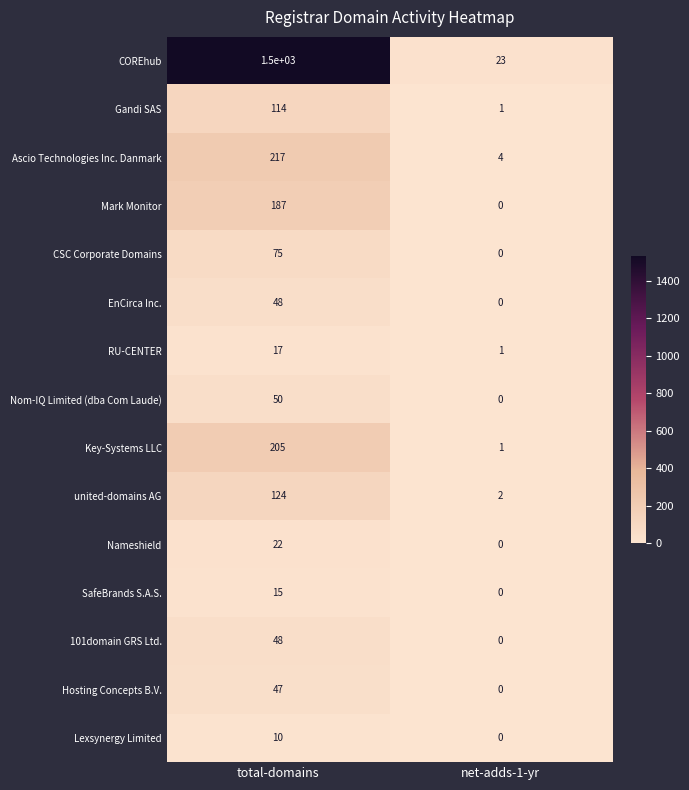

What is the sum of all Nameshield values?

22